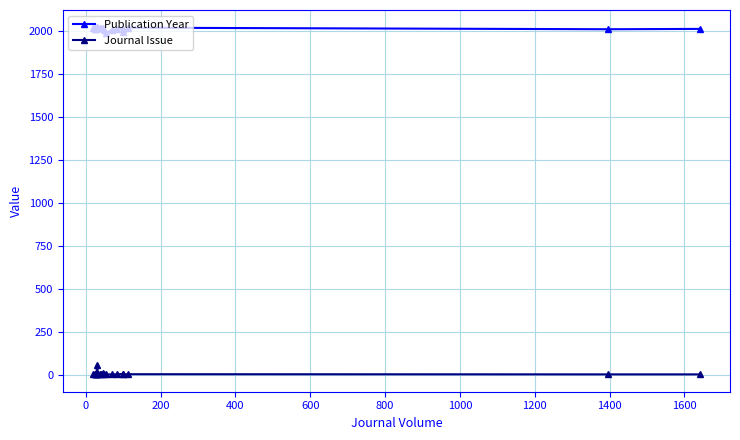

In Journal Issue, how many points are lower than both neighbors (excluding endpoints)?

6